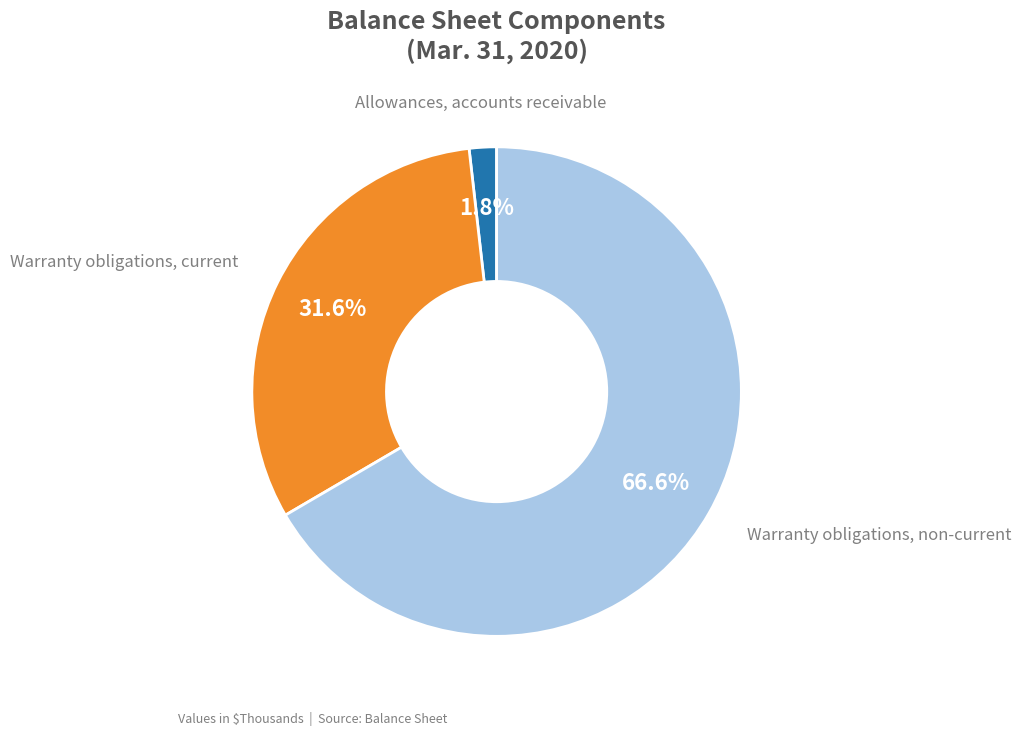

Does any single category account for the majority?

Yes